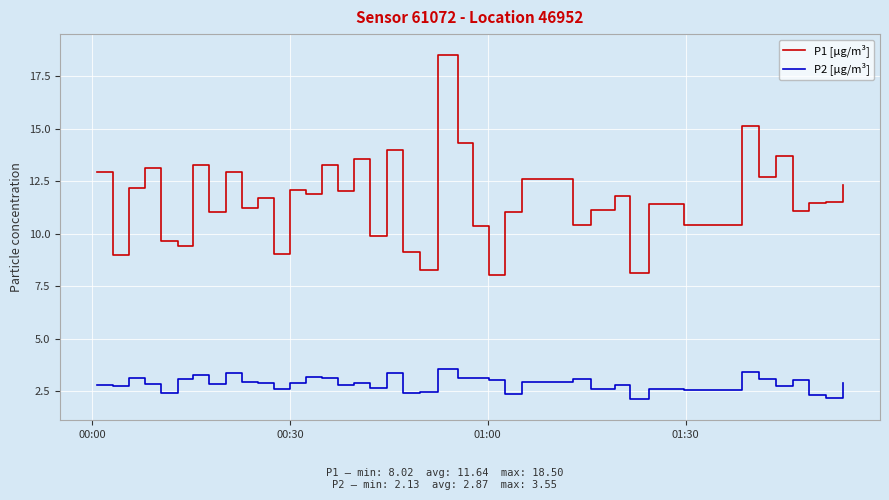

True or false: P1 [µg/m³] and P2 [µg/m³] intersect in this chart.

False